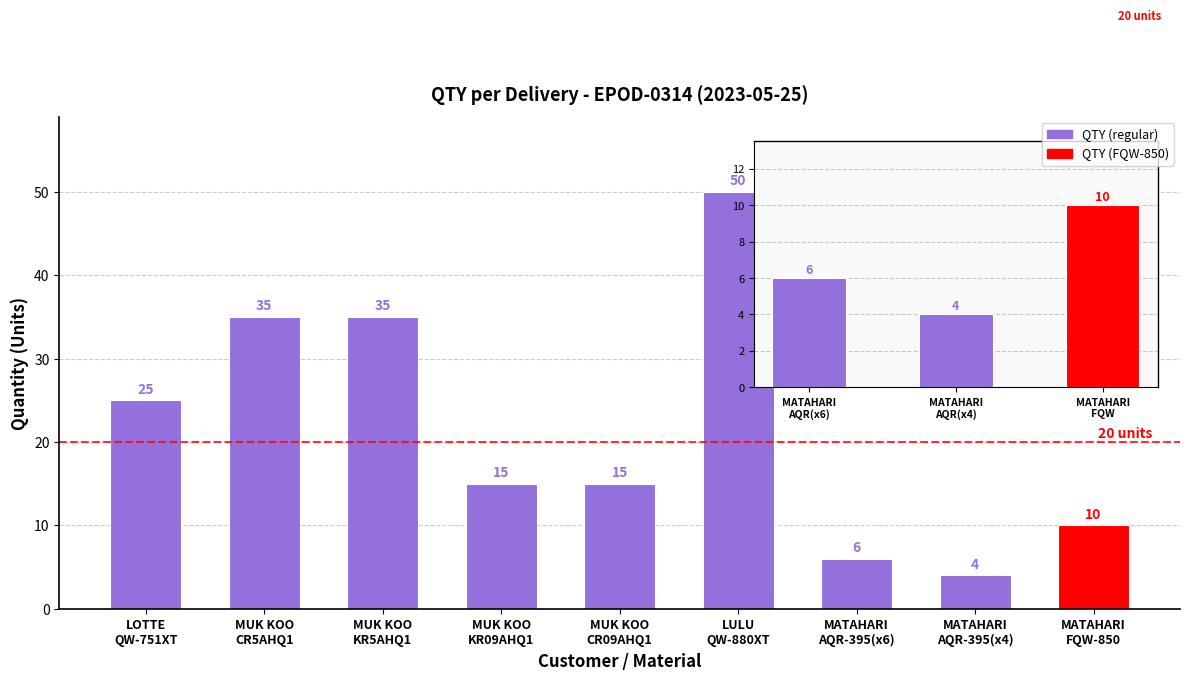

How many bars are there in total?

9